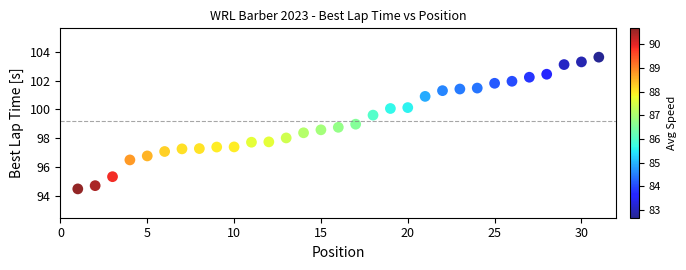

What is the range of X values (max minus min)?

30.0